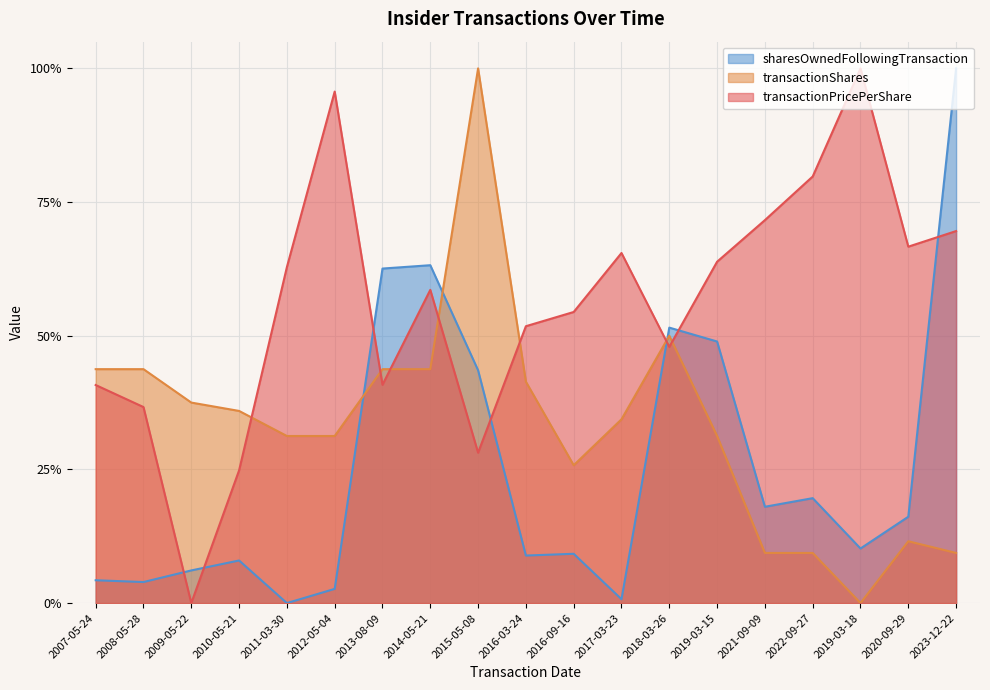

Which has a higher value, 2023-12-22 or 2017-03-23?

2023-12-22